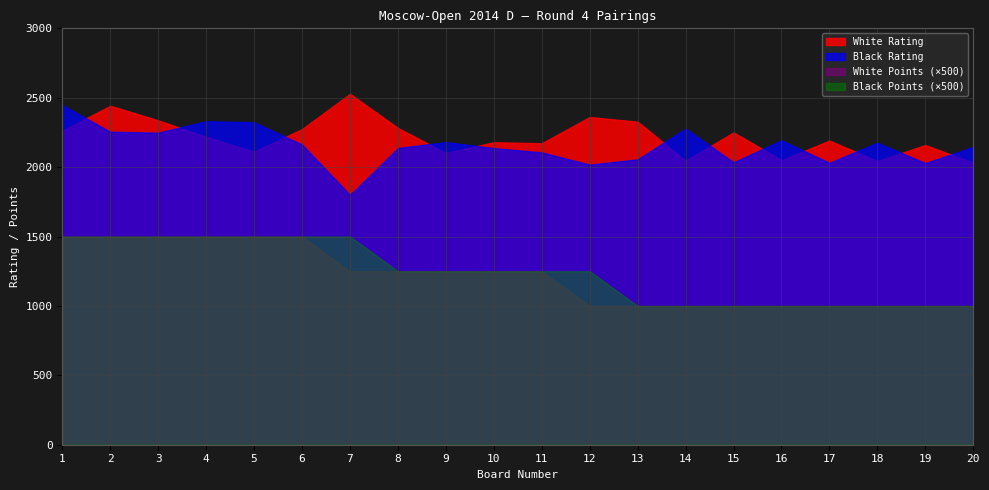

How many data points in White Rating are less than 2219?

10